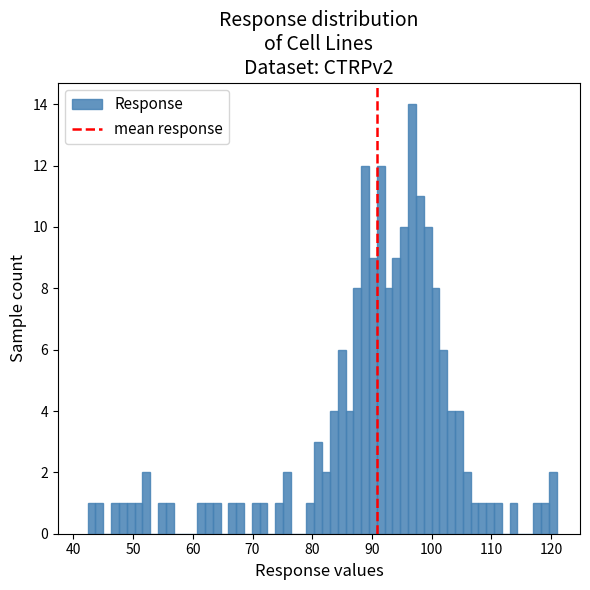

Around what value on the x-axis is the tallest bar? Give the approximate position of its centre, as read against the axis.

97